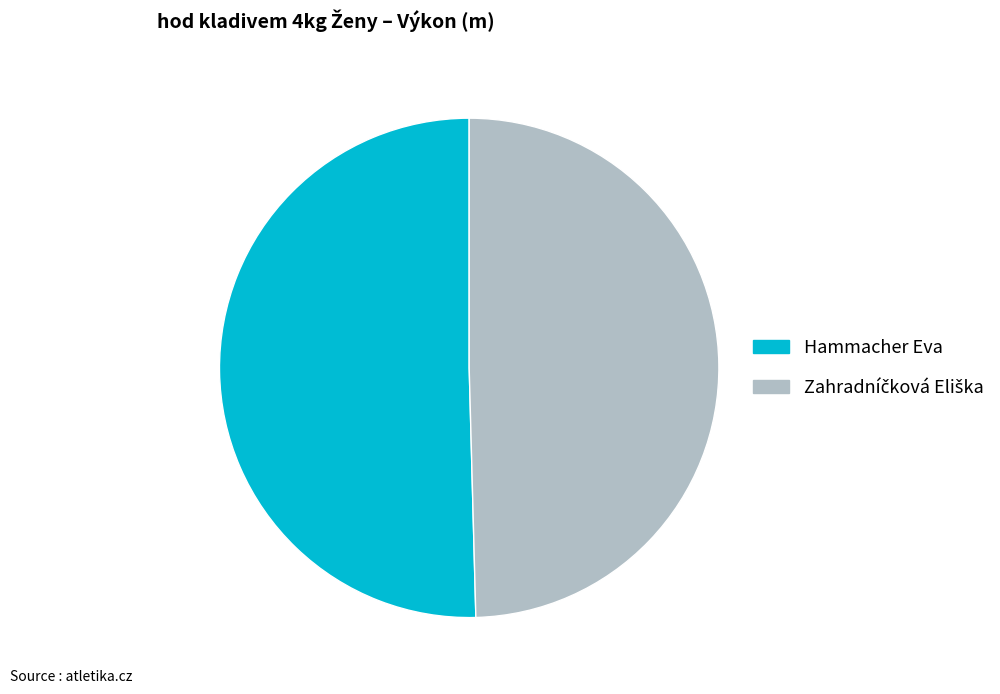

Does Hammacher Eva represent more than half of the total?

Yes